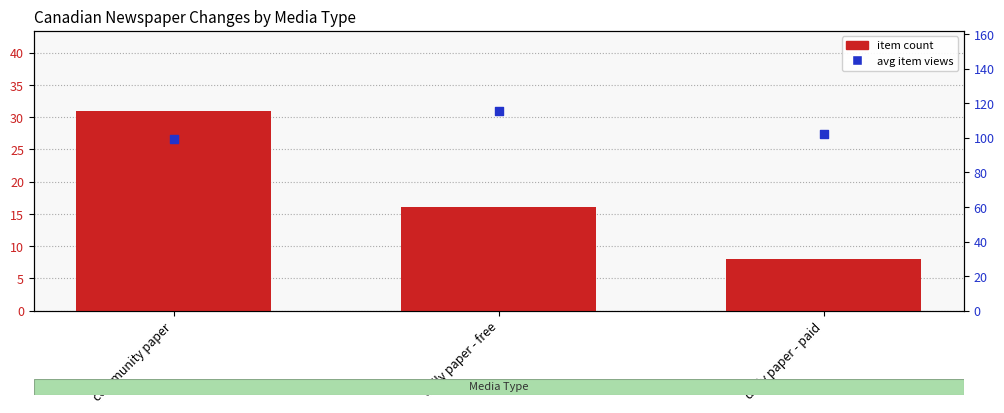

At how many categories does at least one series exceed 69?

3